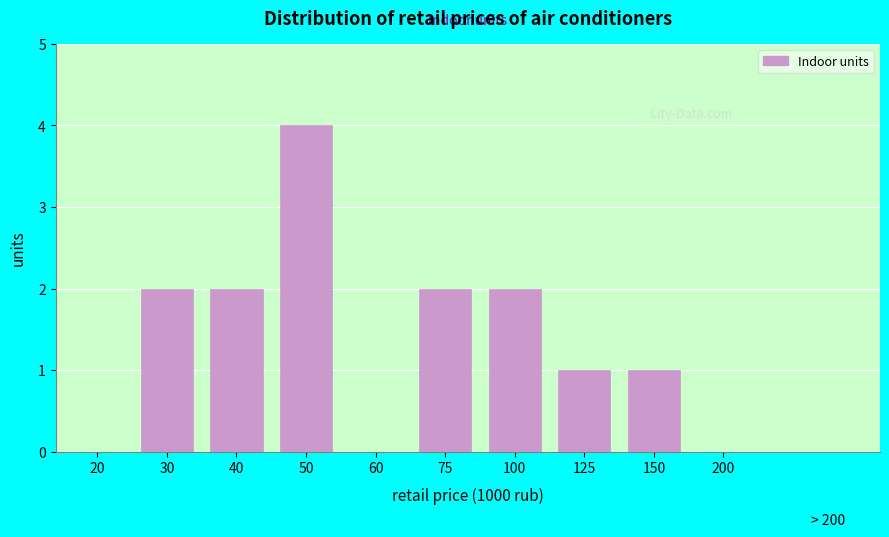

Reading left to right, extract all data points from this chart.

20=0	30=2	40=2	50=4	60=0	75=2	100=2	125=1	150=1	200=0